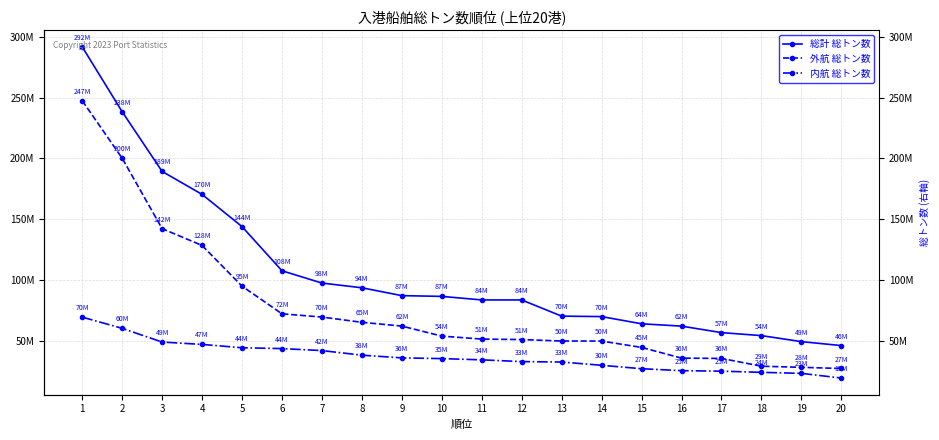

The 内航 総トン数 series shows 23398005 at 3. True or false?

False